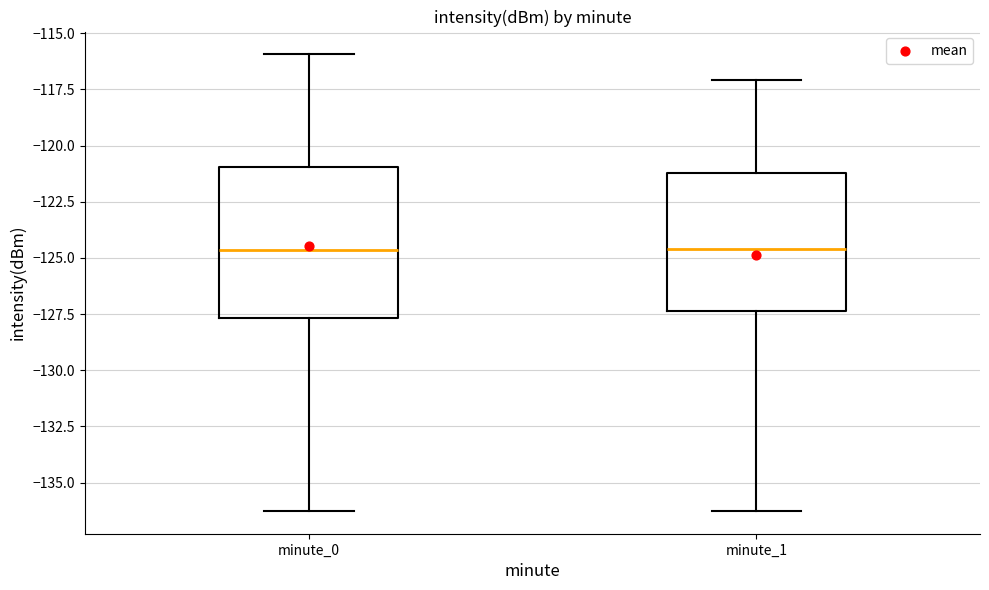

Where does the median line of the box for minute_1 sit on the y-axis? The values are not printed on the chart, so give them approximately, as read against the axis.

-124.5